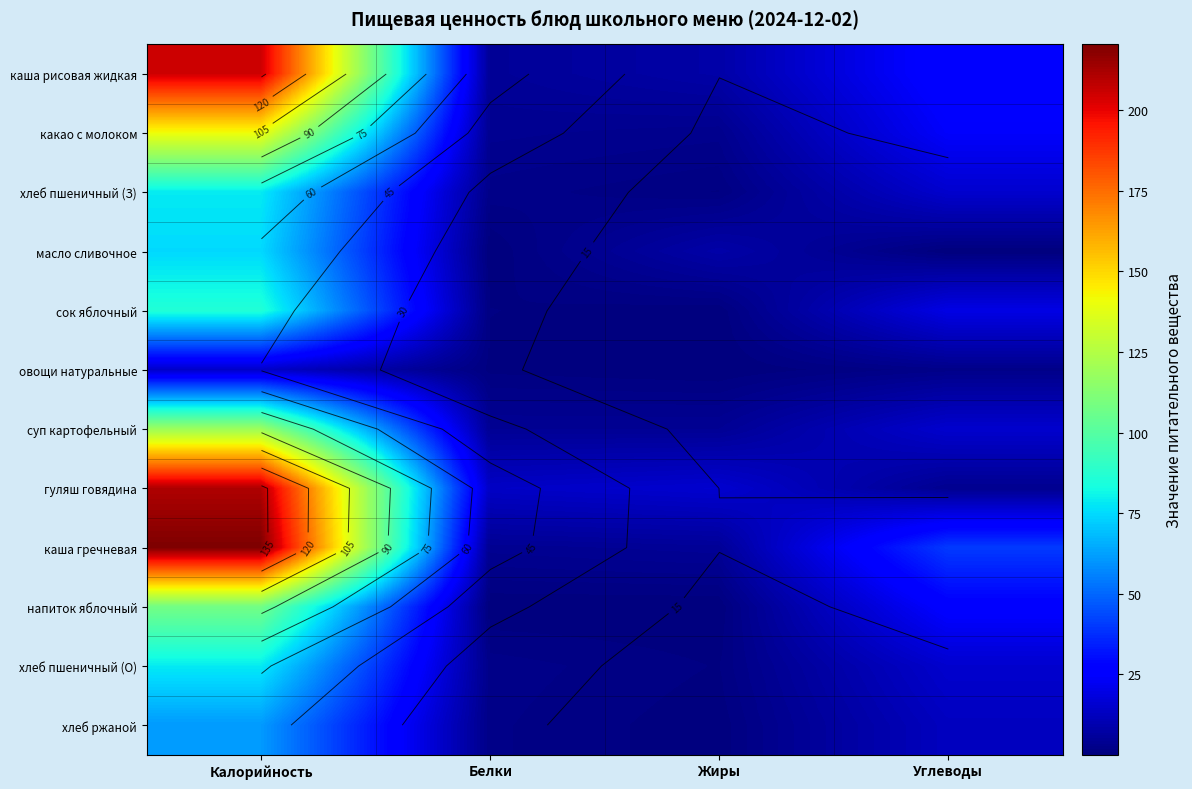

At which label does масло сливочное reach its minimum?

Белки